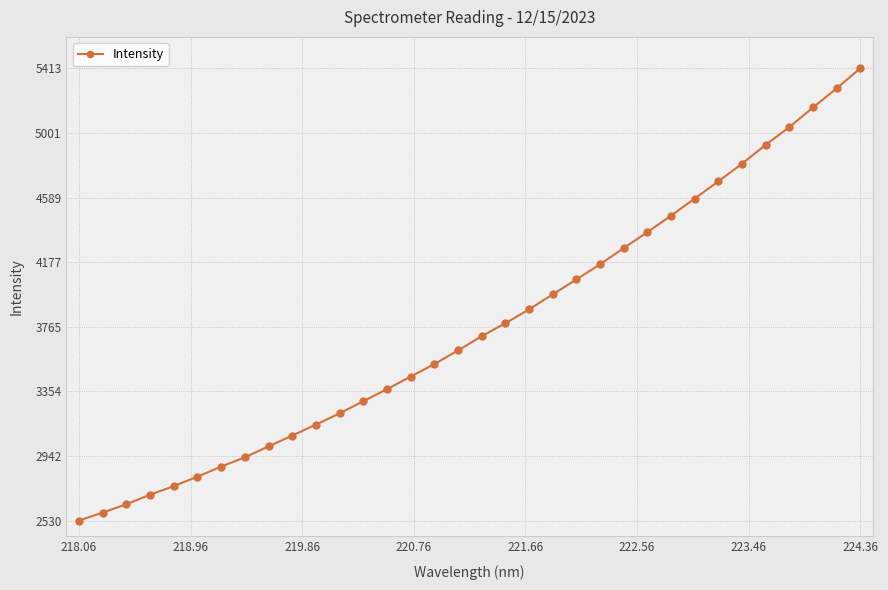

What is the maximum value shown in the chart?

5412.6